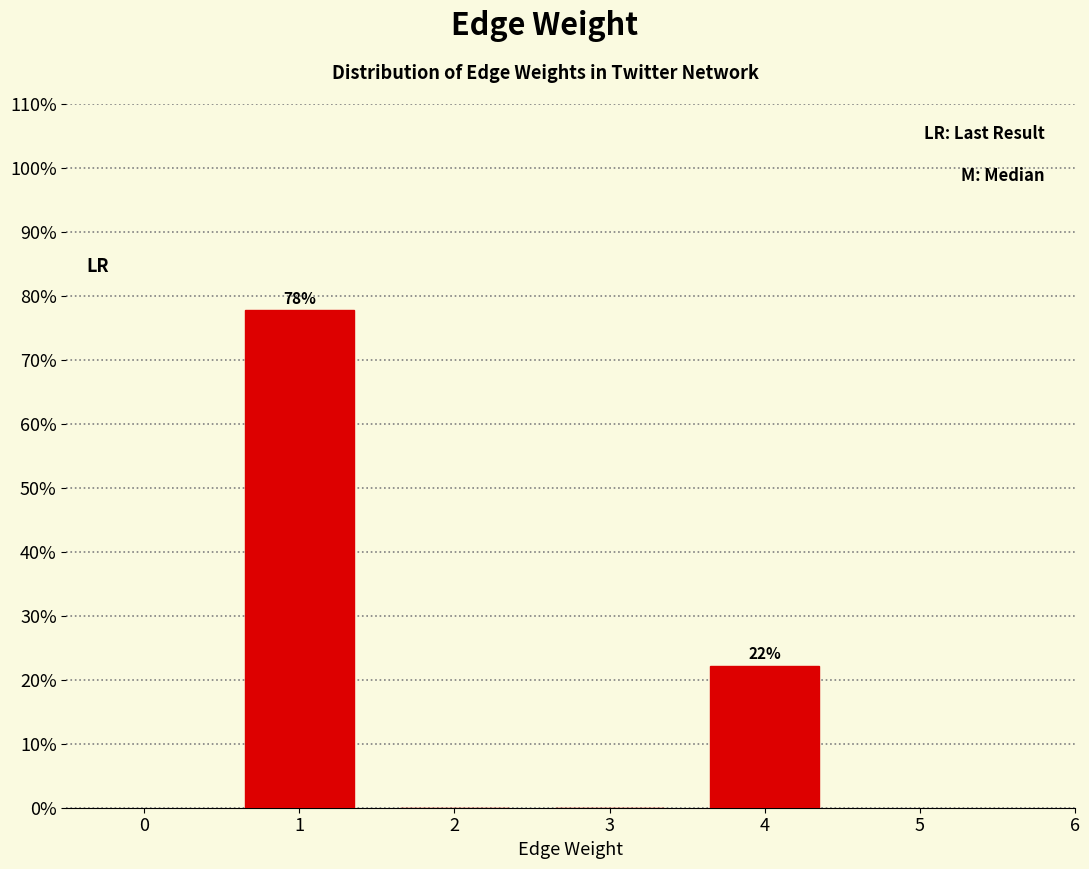

True or false: the data shows 77.8 at 1.

True